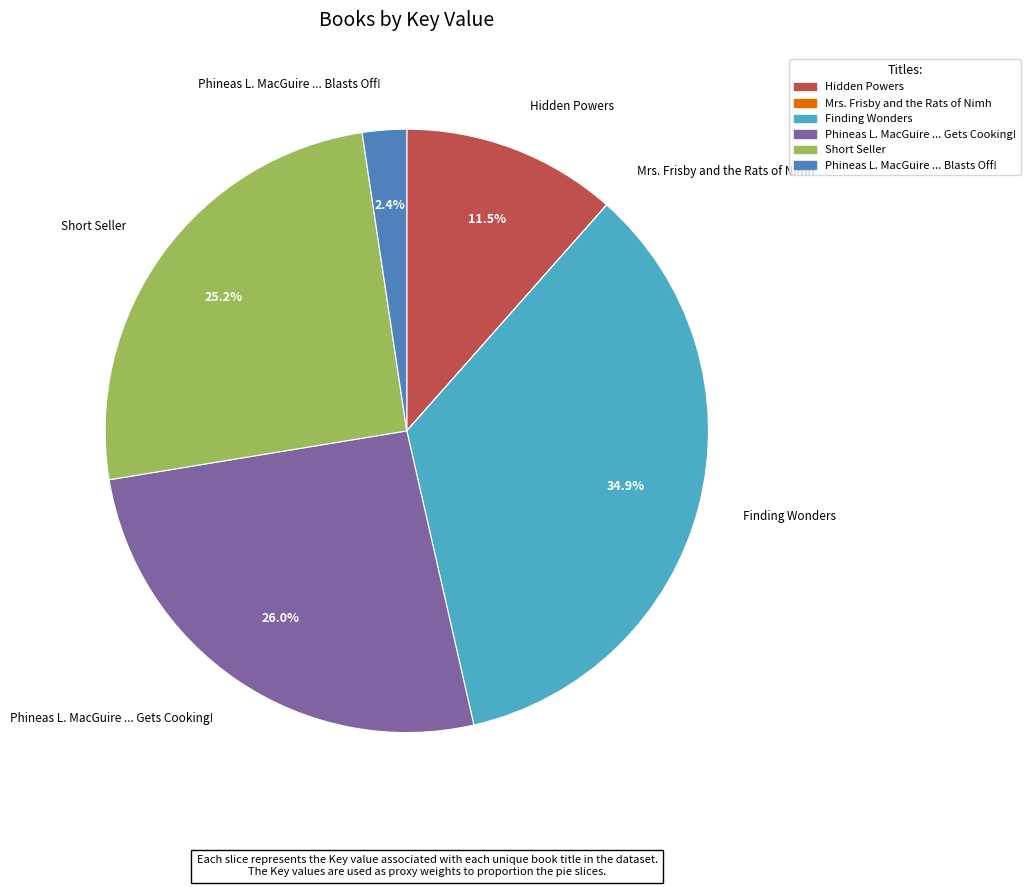

Combined, what portion of the pie is Finding Wonders and Short Seller?

60.1%